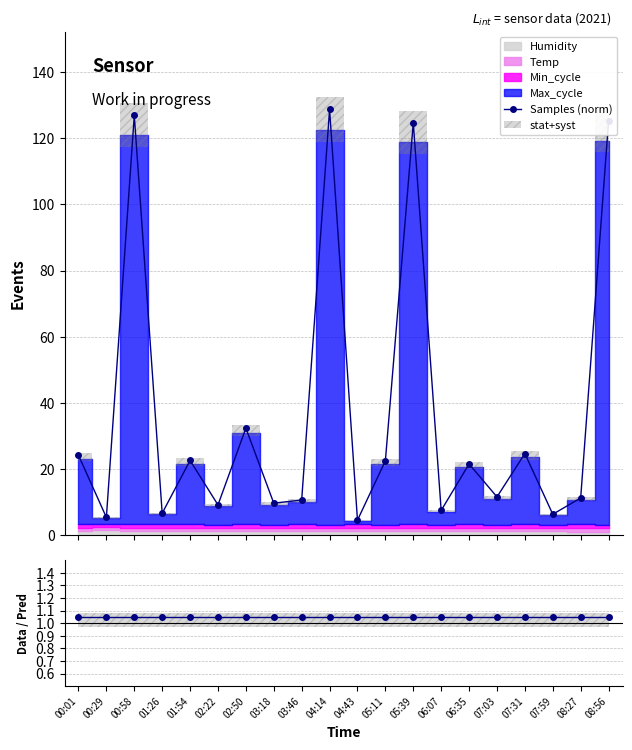

Reading right to left, extract all data points from this chart.

Samples (norm): 125.3	11.2	6.3	24.7	11.6	21.5	7.5	124.7	22.5	4.5	128.7	10.6	9.7	32.3	9.1	22.6	6.6	126.9	5.4	24.2
Data/Pred: 1.1	1.1	1.1	1.1	1.1	1.1	1.1	1.1	1.1	1.1	1.1	1.1	1.1	1.1	1.1	1.1	1.1	1.1	1.1	1.1